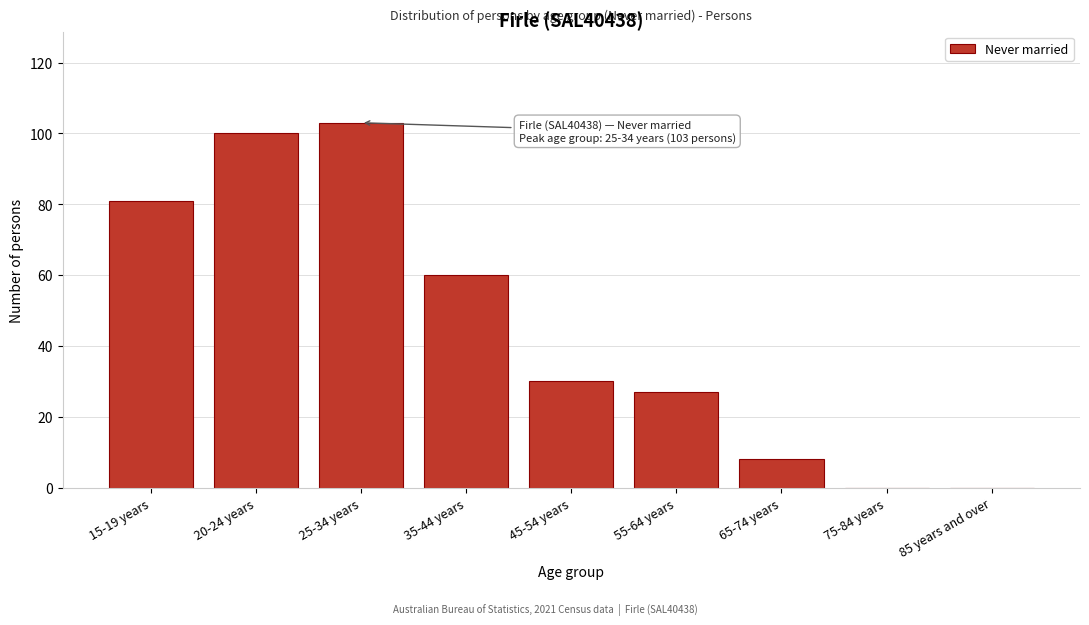

Reading right to left, transcribe all the data shown in this chart.

85 years and over=0	75-84 years=0	65-74 years=8	55-64 years=27	45-54 years=30	35-44 years=60	25-34 years=103	20-24 years=100	15-19 years=81